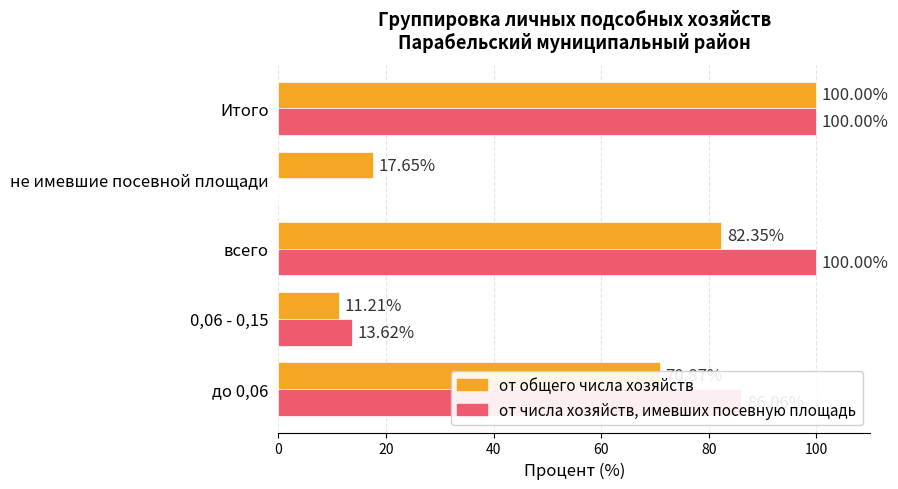

What is the highest value of the от общего числа хозяйств series?

100.0